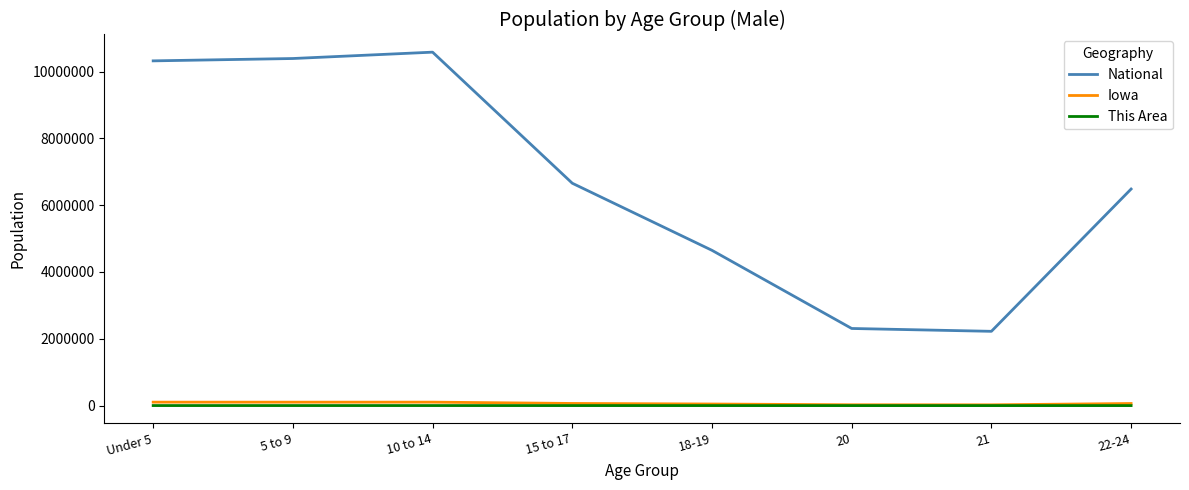

What is the total value across all series at 18-19?

4695085